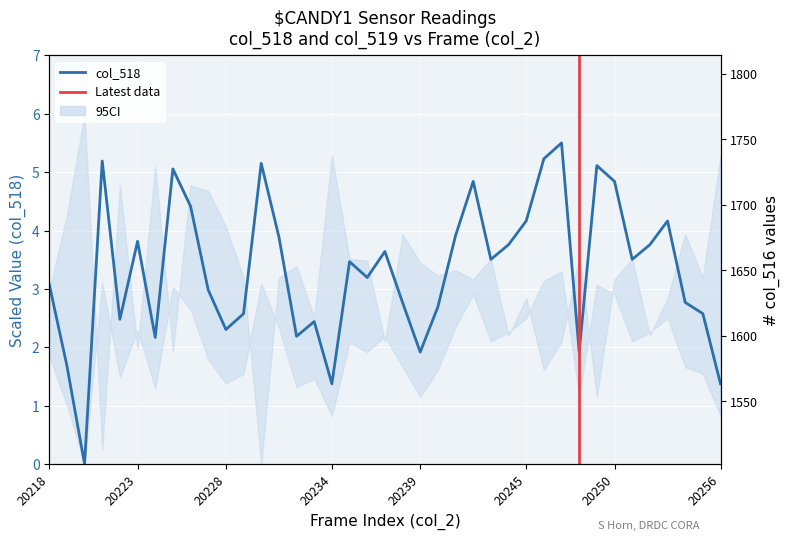

Which label corresponds to the largest value in the chart?

20220